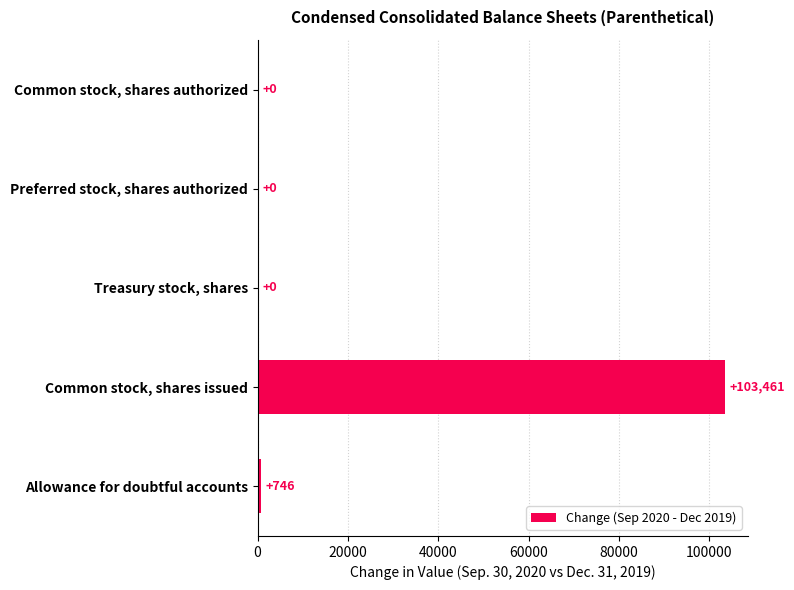

Which has a higher value, Allowance for doubtful accounts or Common stock, shares authorized?

Allowance for doubtful accounts